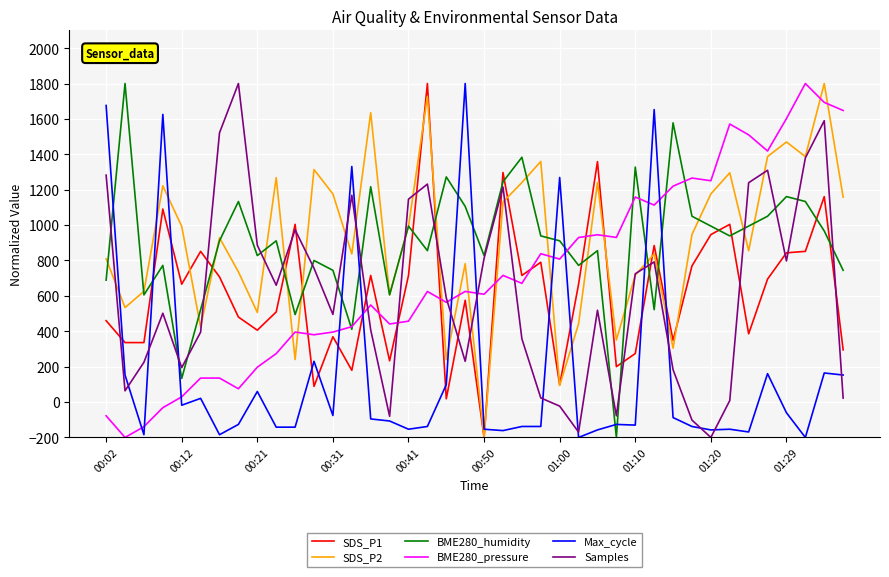

Which series ends up on top after the final intersection of Samples and Max_cycle?

Max_cycle